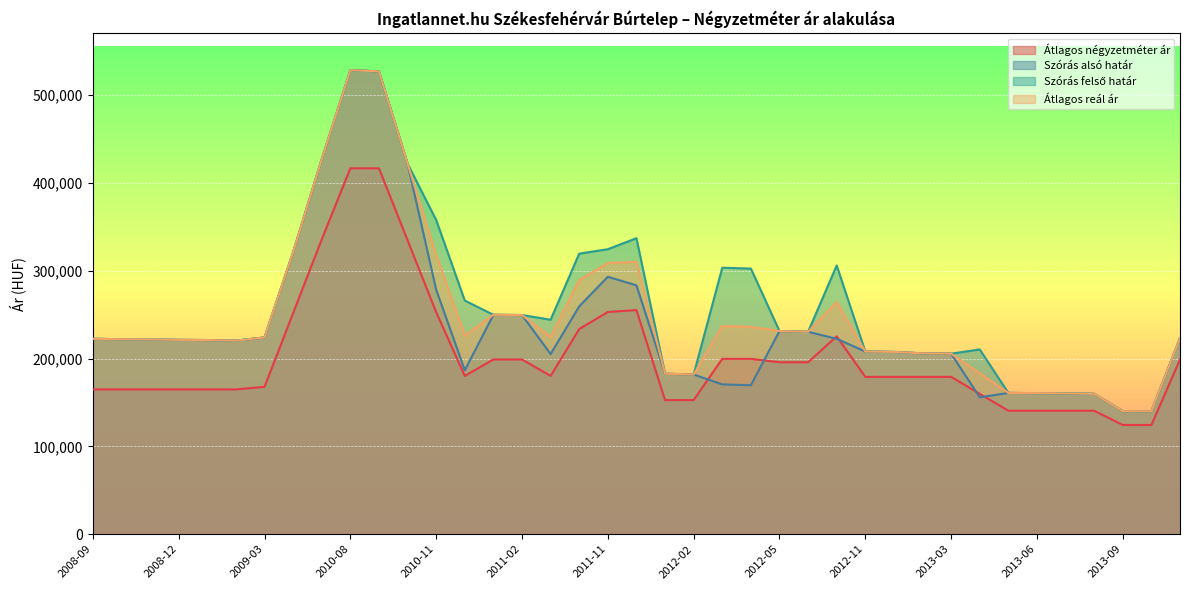

What position from the left is 2013-07?

35